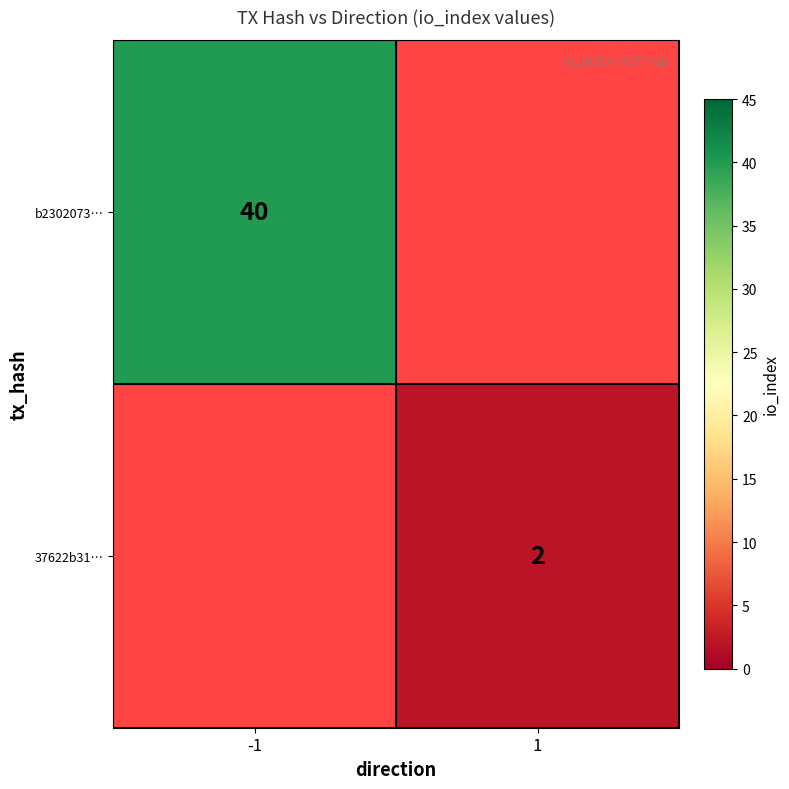

Is the value of 37622b31… at 1 greater than the value of b2302073… at -1?

No